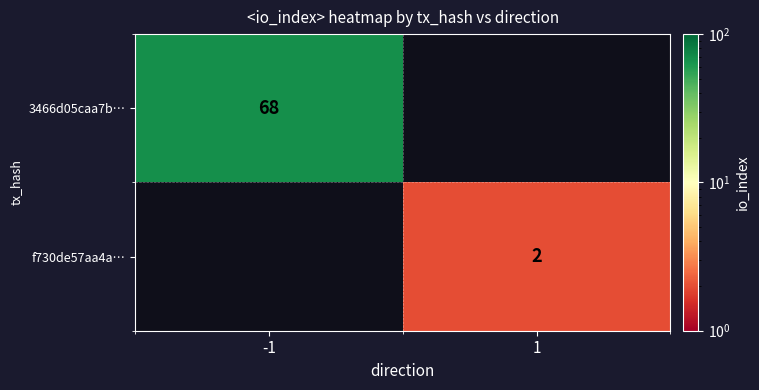

Is it true that 3466d05caa7b… equals 29 at -1?

False